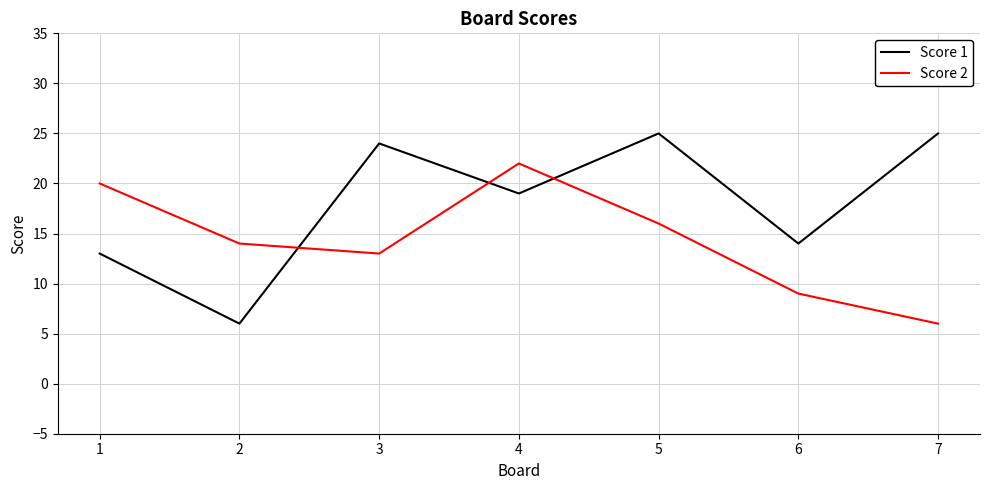

The value of Score 2 at 2 is 23. True or false?

False